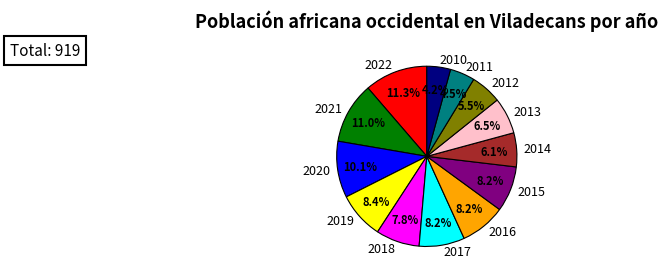

Is it true that 2010 is 4% of the pie?

True